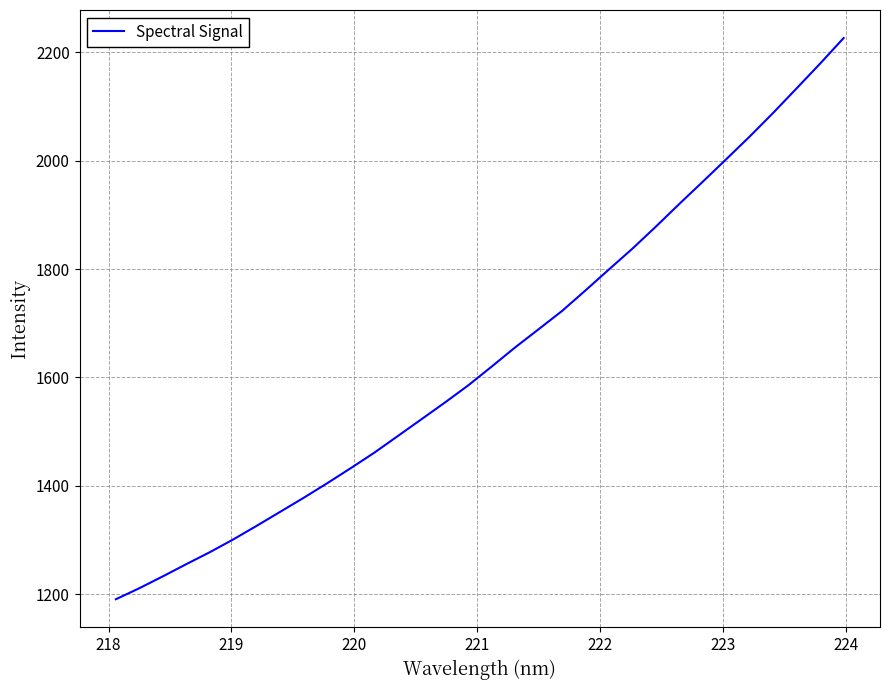

What is the greatest value displayed?

2226.1